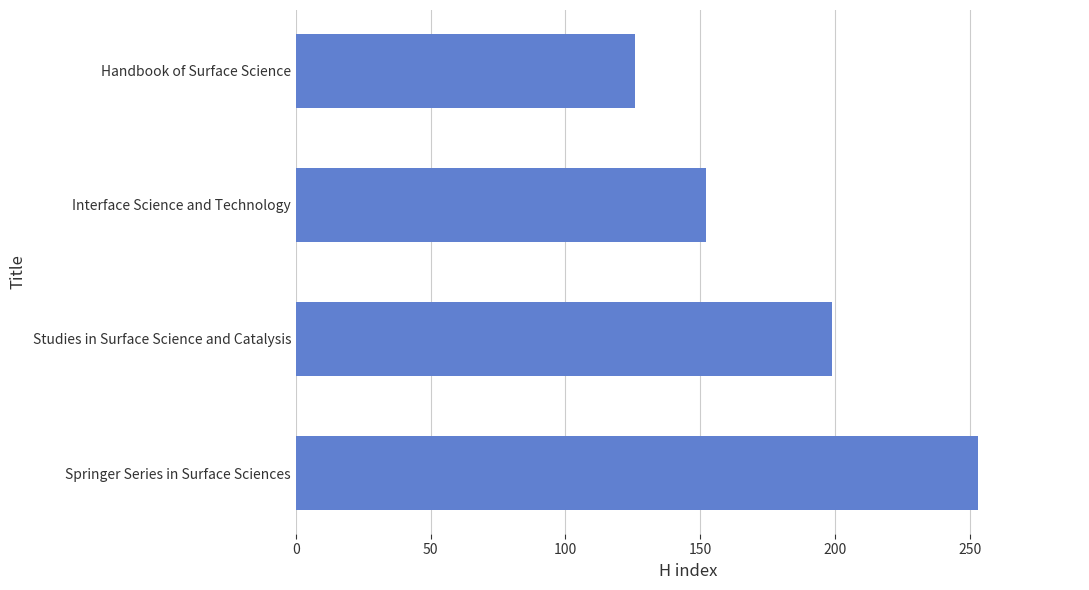

Reading top to bottom, extract all data points from this chart.

126	152	199	253